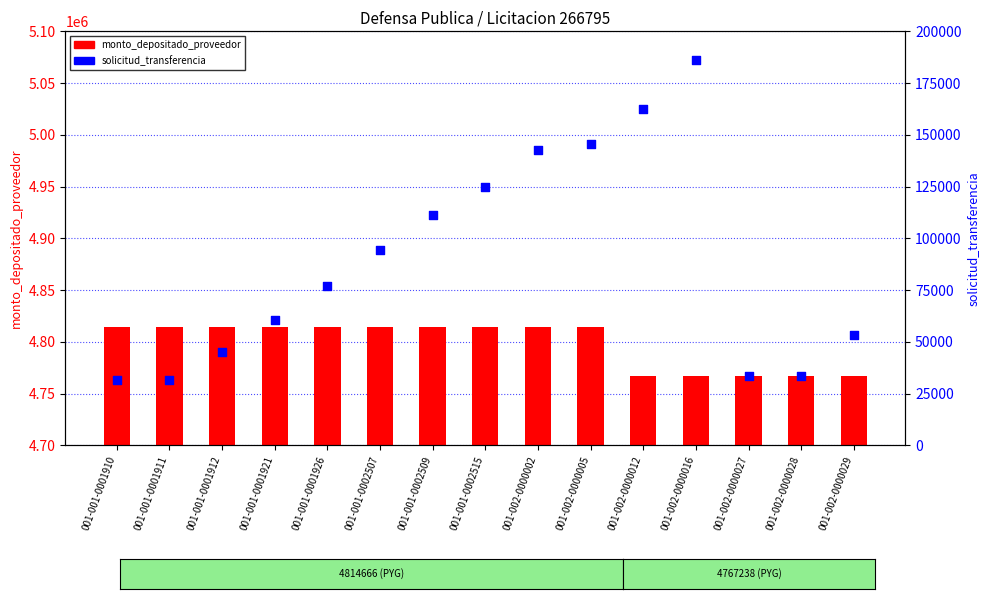

At how many categories does at least one series exceed 891253?

15